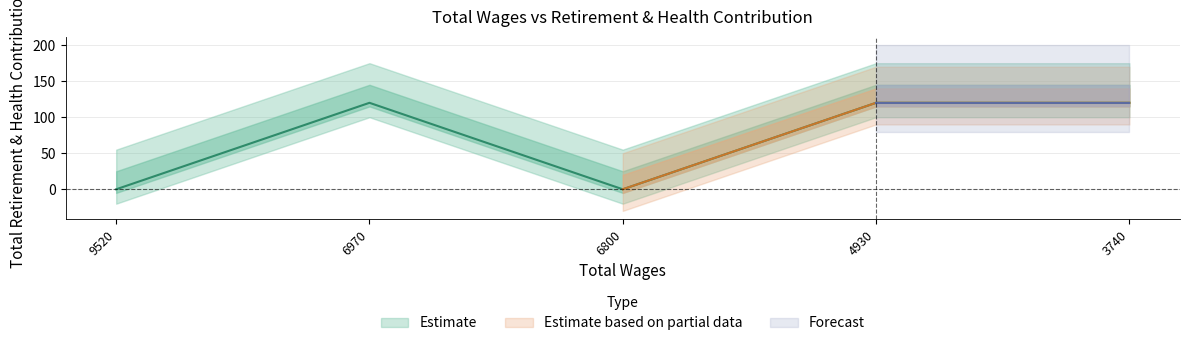

What is the average value?

72